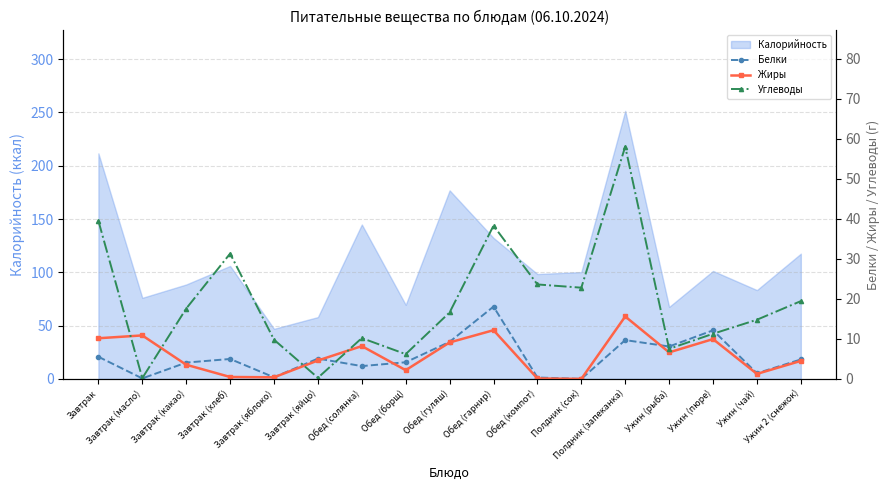

In Жиры, how many points are higher than both neighbors (excluding endpoints)?

5